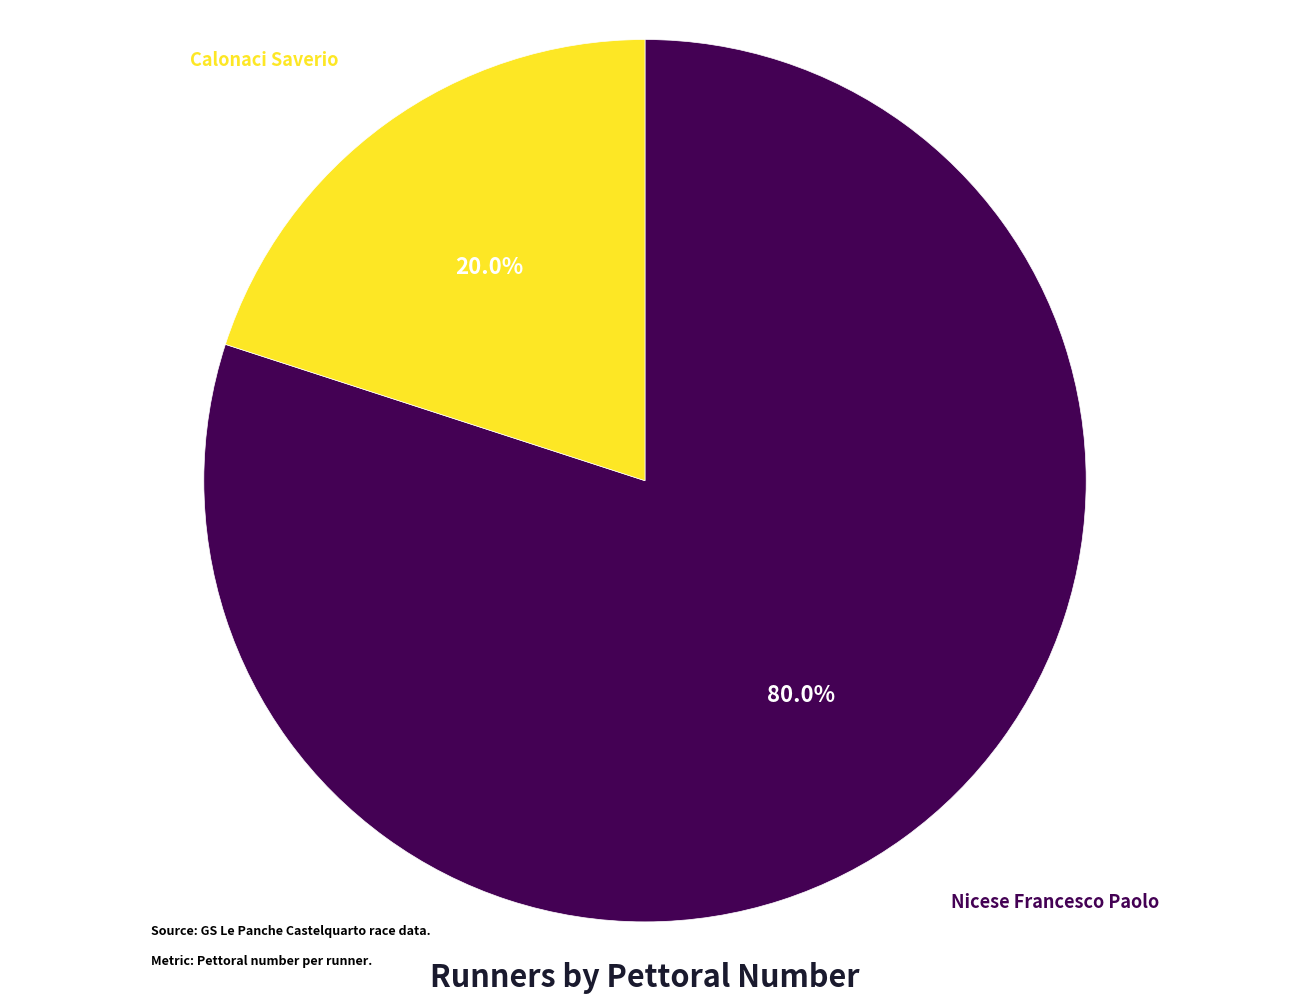

What is the majority slice?

Nicese Francesco Paolo